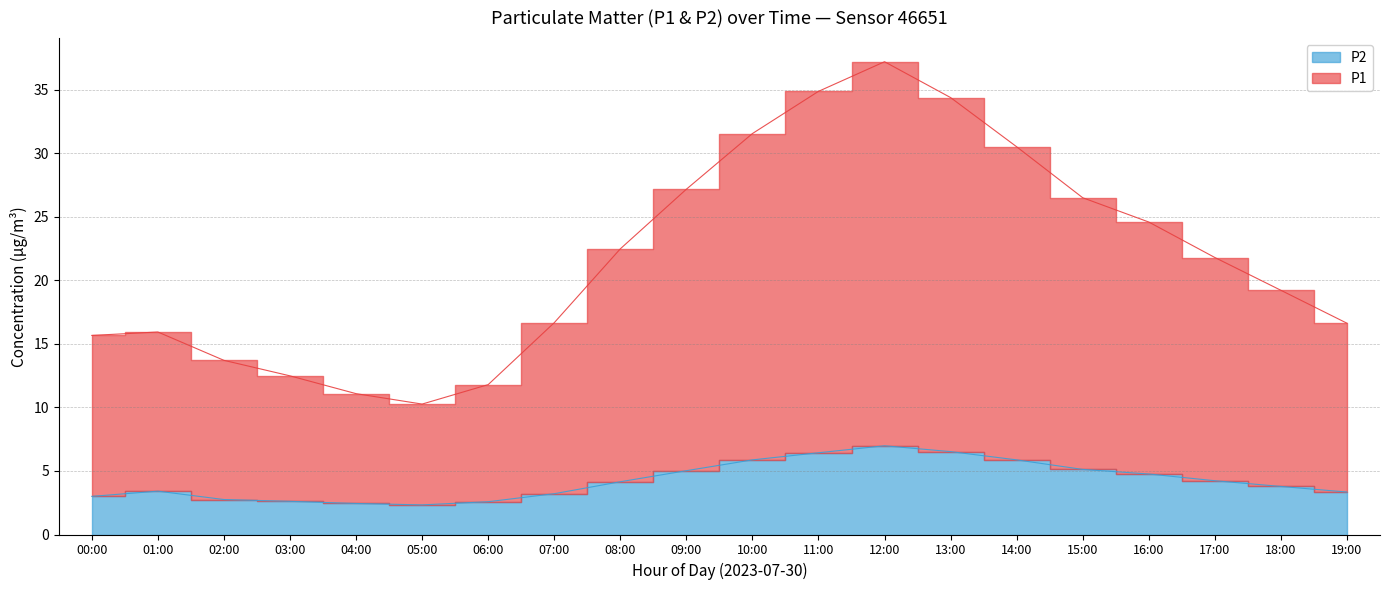

How many lines are shown in the chart?

2